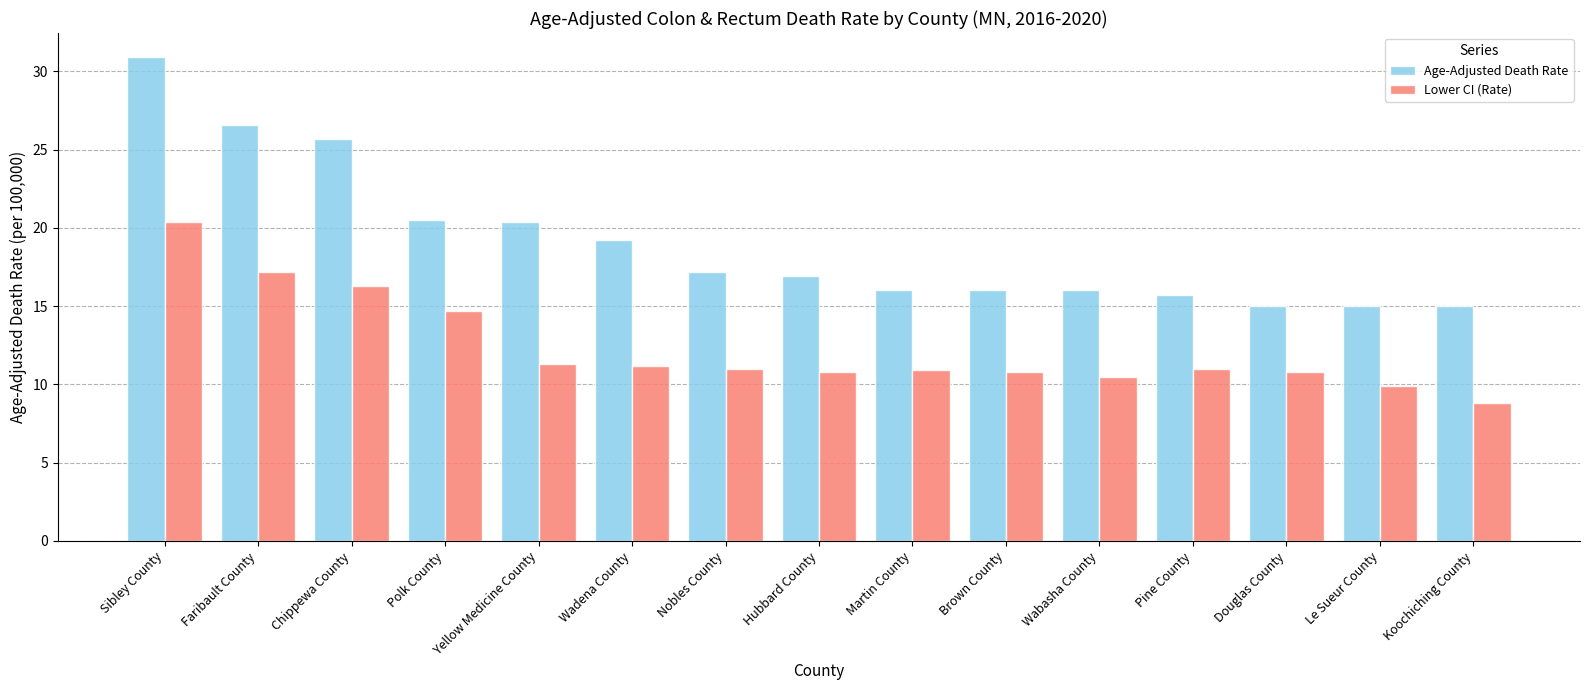

How many data points does each series have?

15